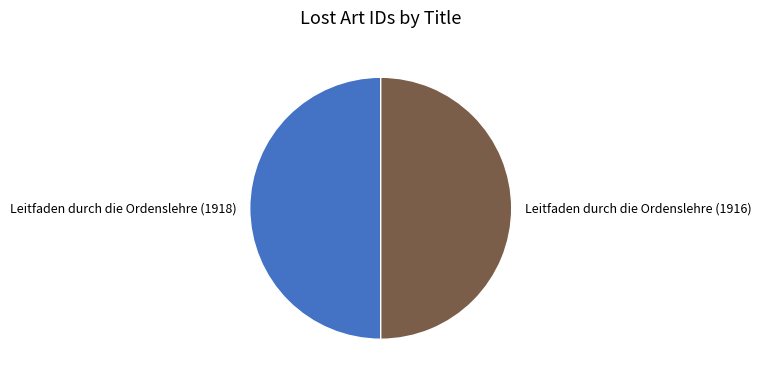

Combined, do Leitfaden durch die Ordenslehre (1918) and Leitfaden durch die Ordenslehre (1916) account for over 50%?

Yes